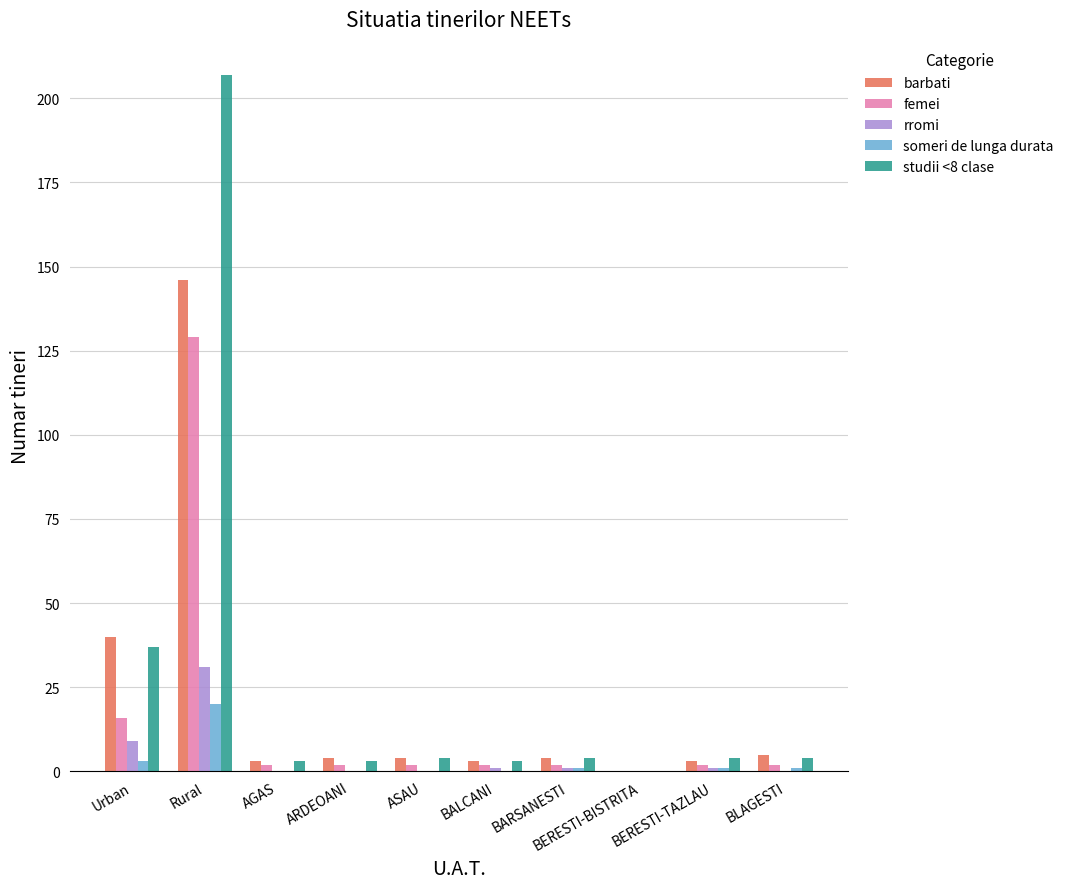

Which series changed the most between Urban and BARSANESTI?

barbati